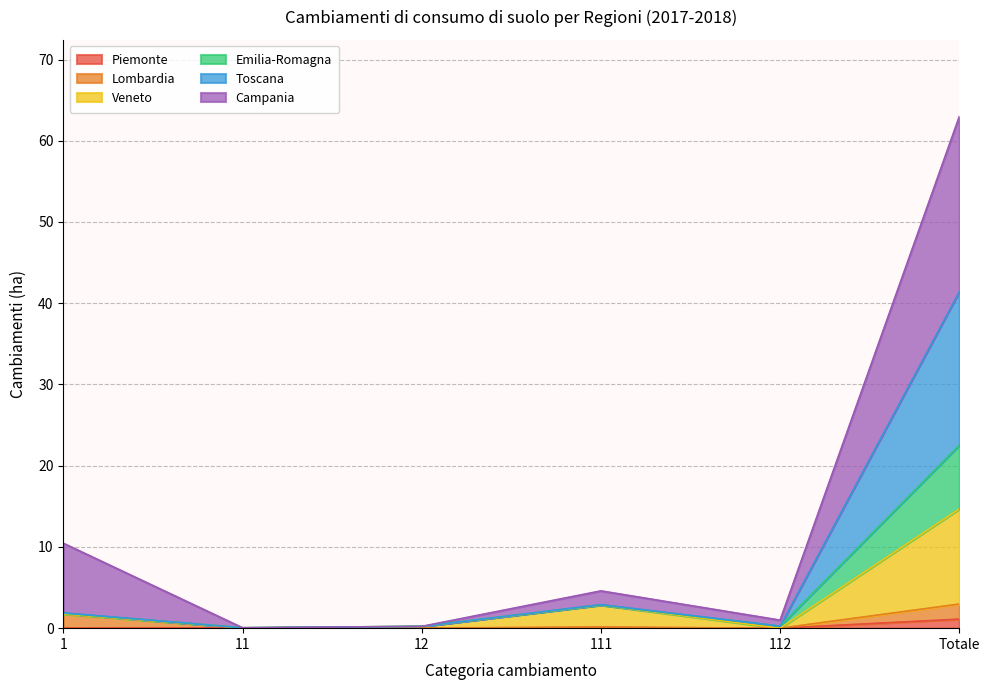

What is the label of the 1st point from the left?

1